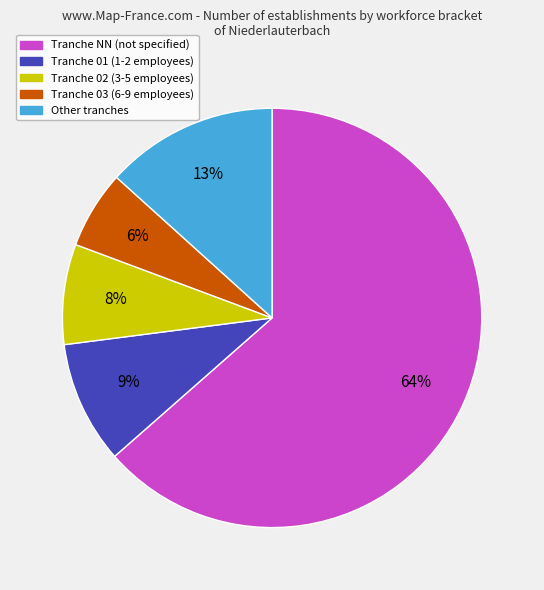

Is there any slice that represents more than half of the pie?

Yes